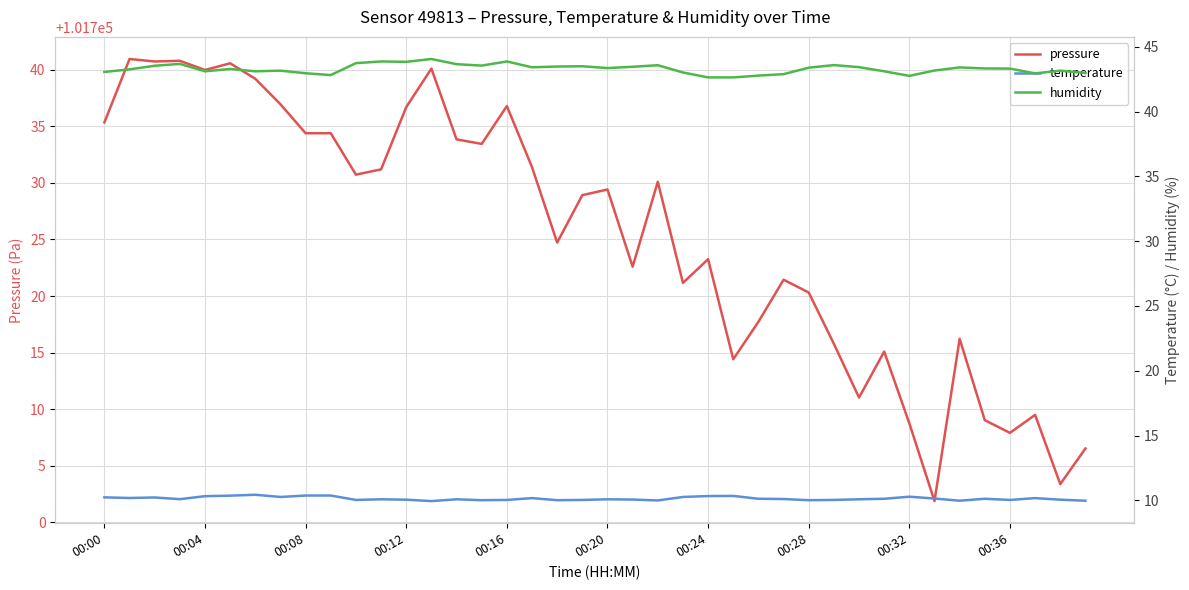

Which series has the largest range (max minus min)?

pressure